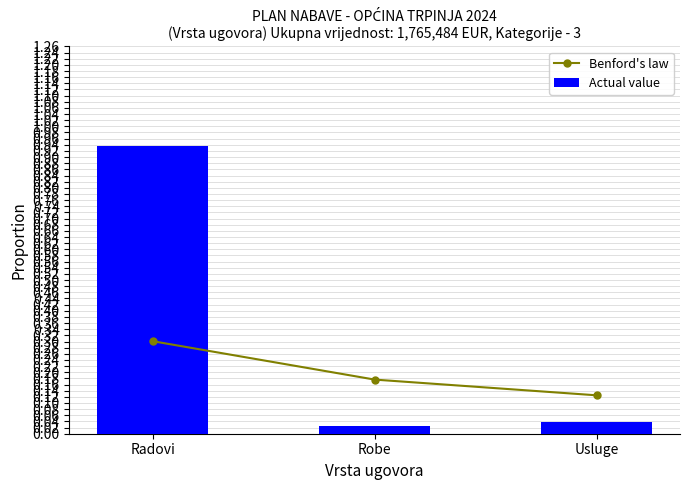

What is the difference between the highest and lowest values at Robe?

0.1